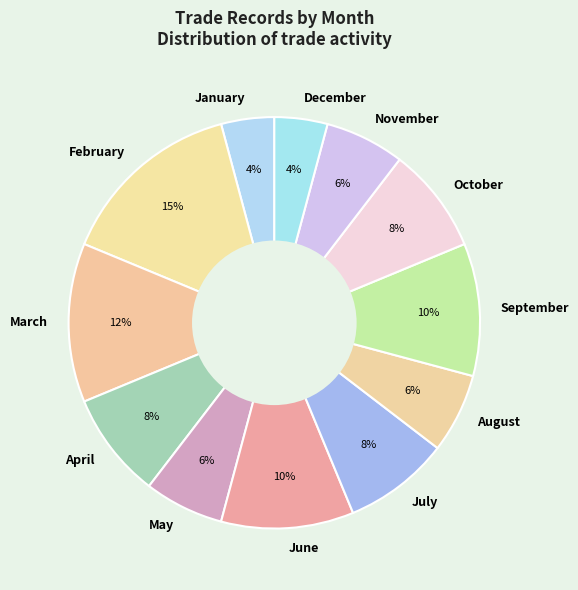

Which has a higher value, April or September?

September